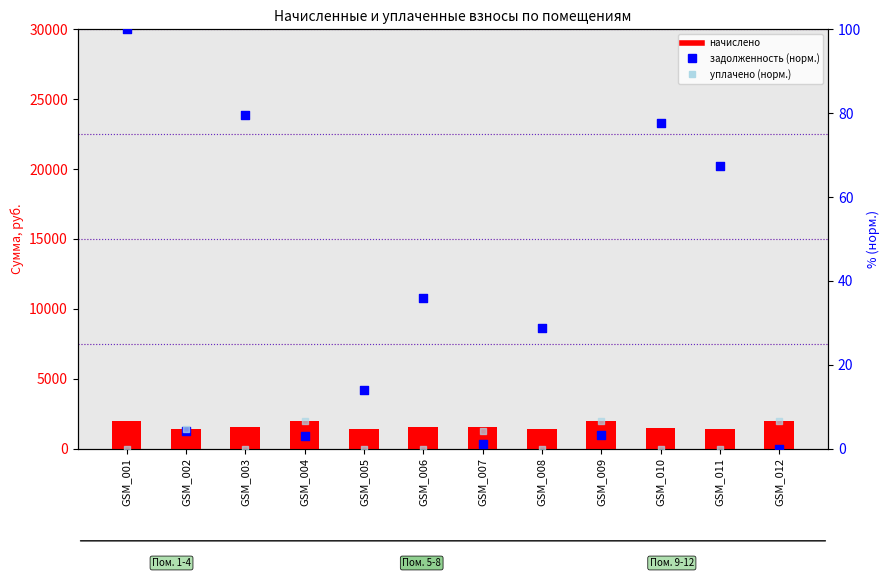

What is the total value across all series at GSM_002?

1401.7